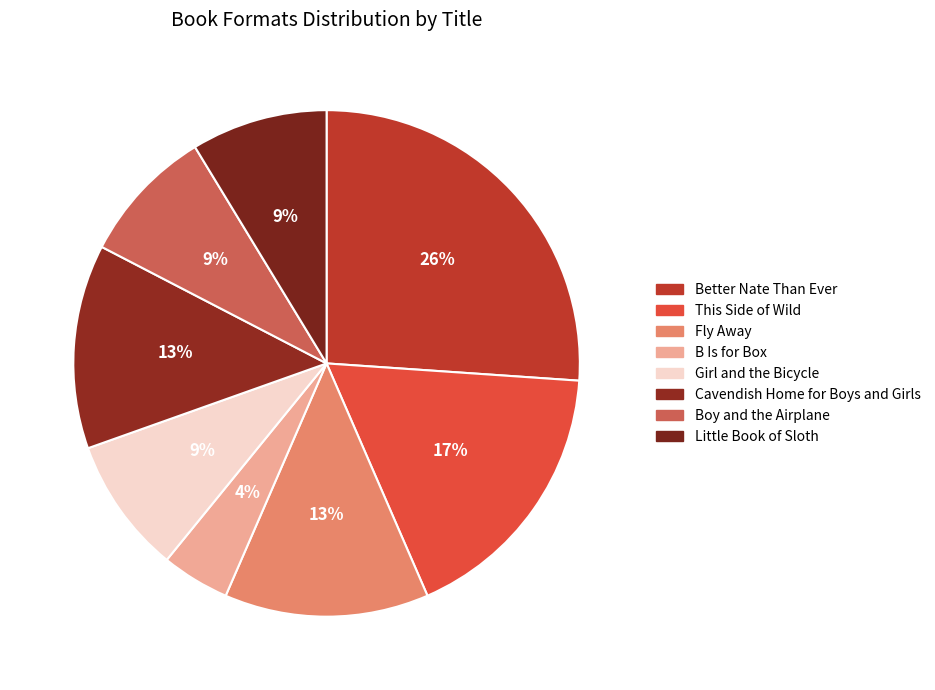

Does This Side of Wild account for over 50% of the chart?

No